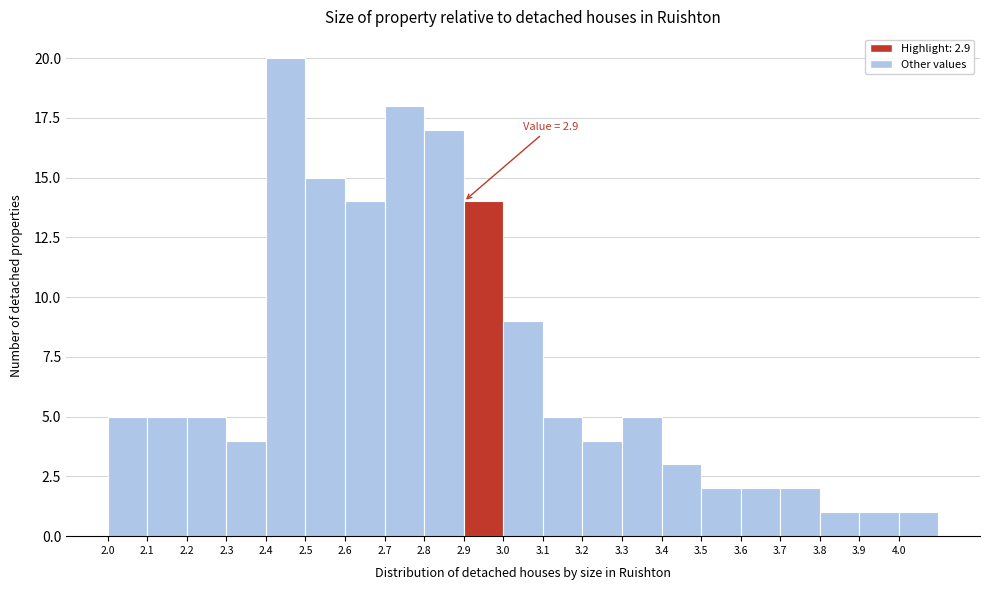

Which range on the x-axis has the tallest bar?

2.4 to 2.5